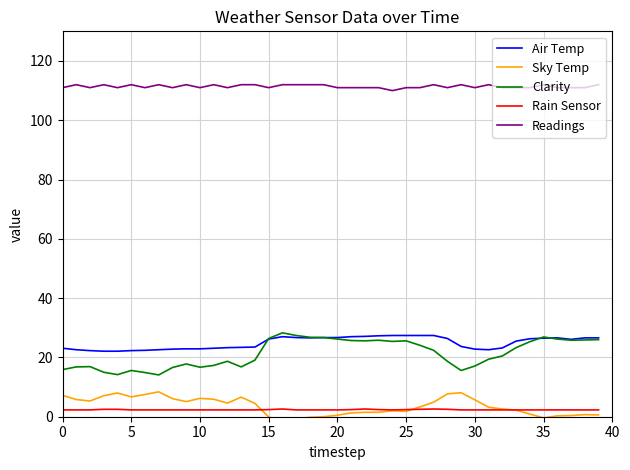

True or false: Clarity has a value of 9.5 at 30.

False